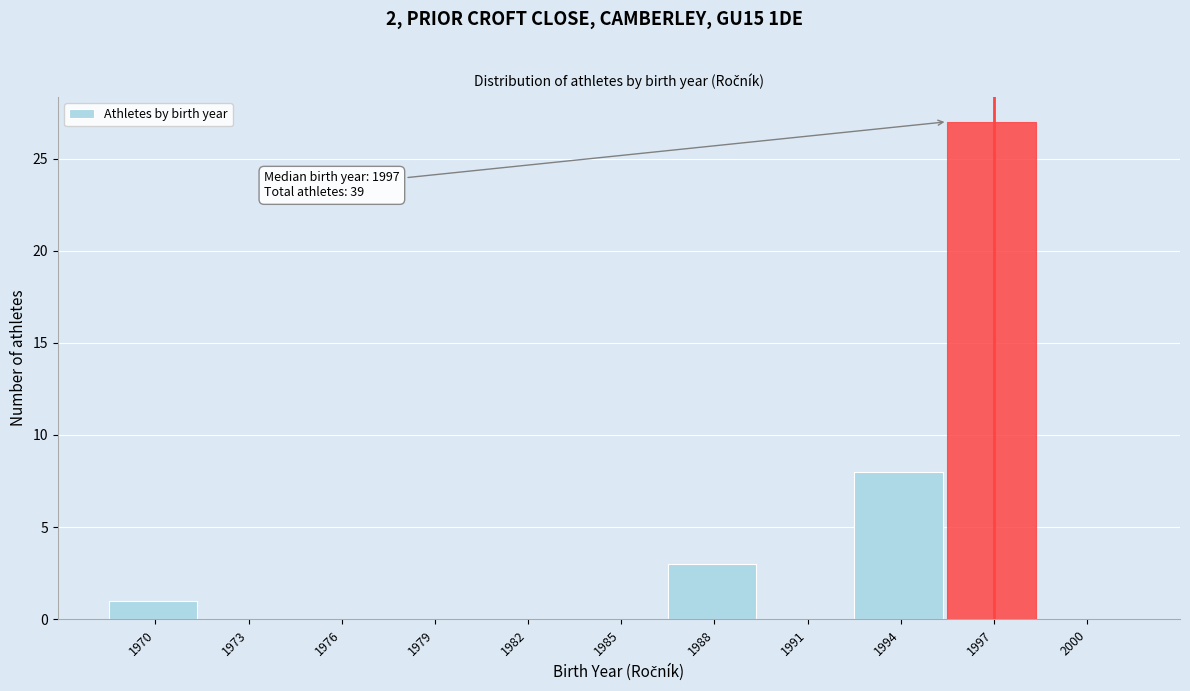

Reading left to right, list all the values displayed in this chart.

1970=1	1973=0	1976=0	1979=0	1982=0	1985=0	1988=3	1991=0	1994=8	1997=27	2000=0